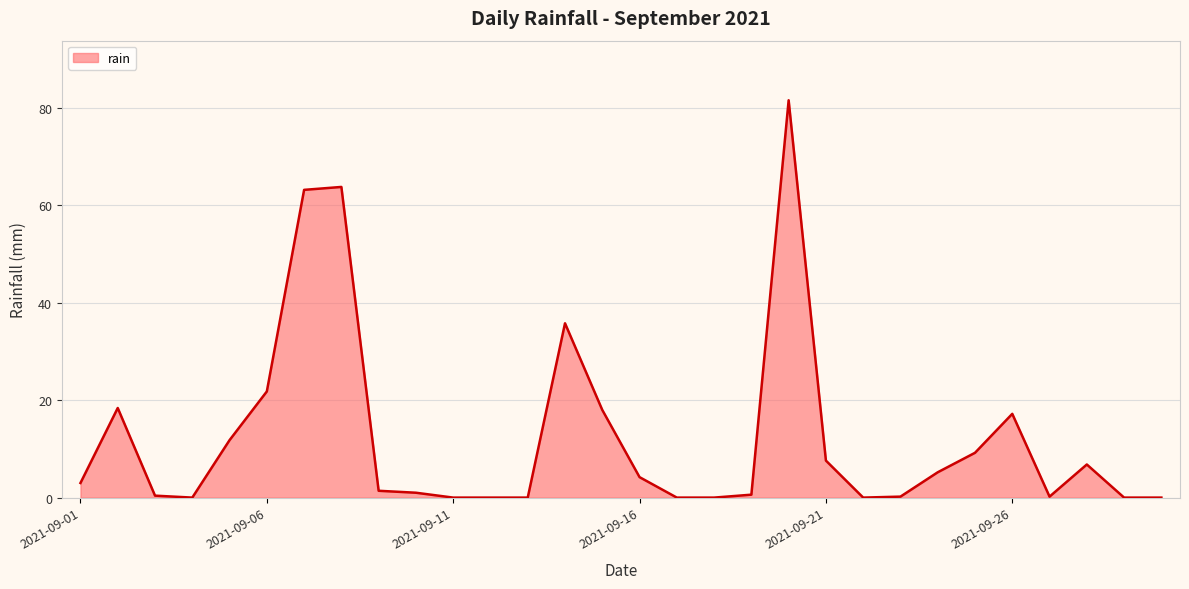

What is the maximum value shown in the chart?

81.6